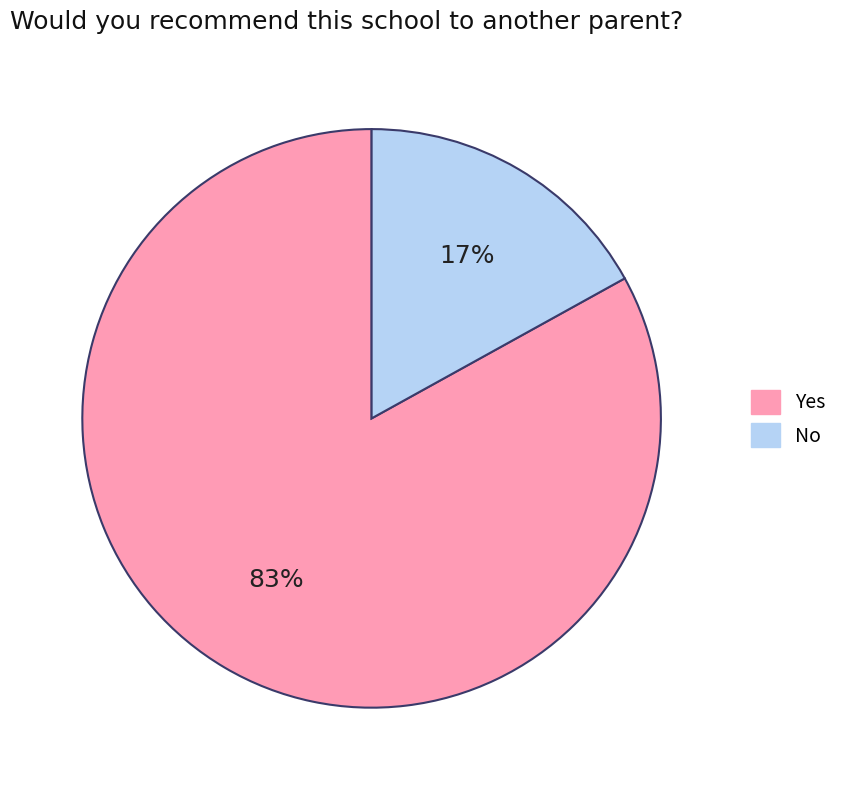

Between No and Yes, which is larger?

Yes